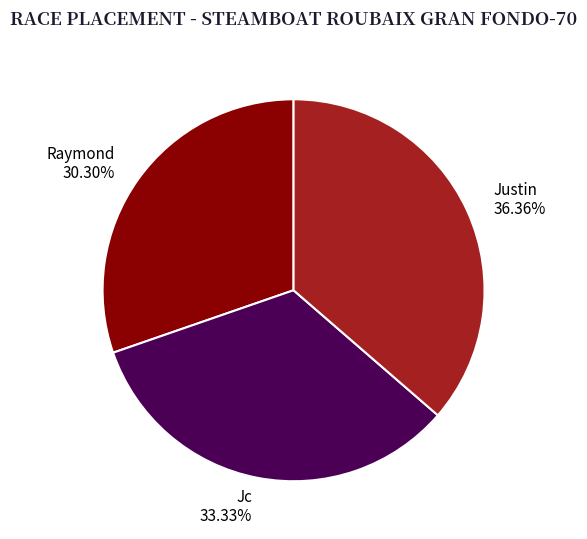

To the nearest percent, what portion does Jc represent?

33%